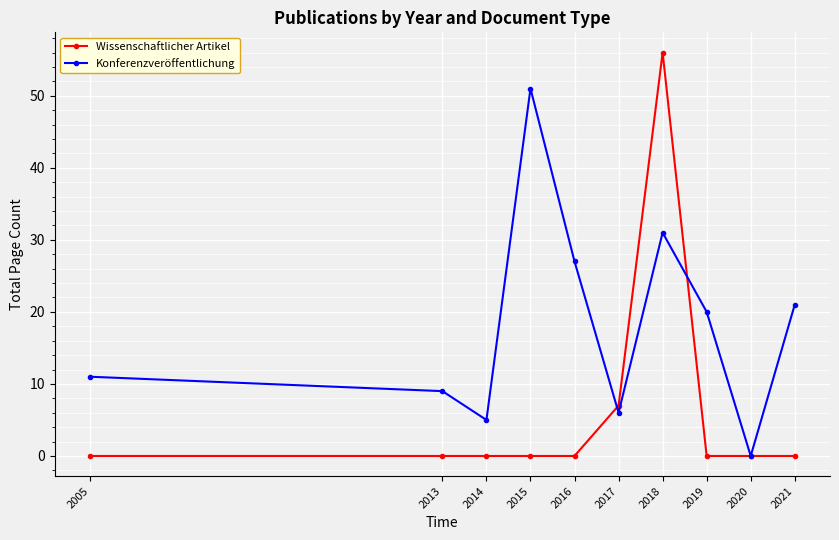

Between 2017 and 2021, which series saw the biggest shift?

Konferenzveröffentlichung